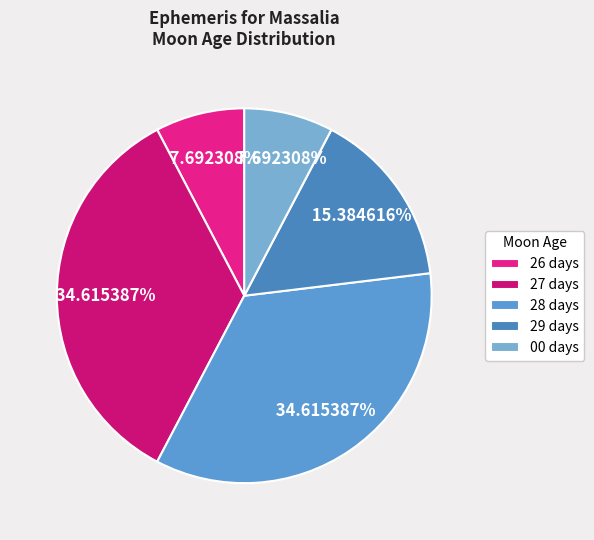

What is the ratio of the value at 29 days to the value at 27 days?

0.4